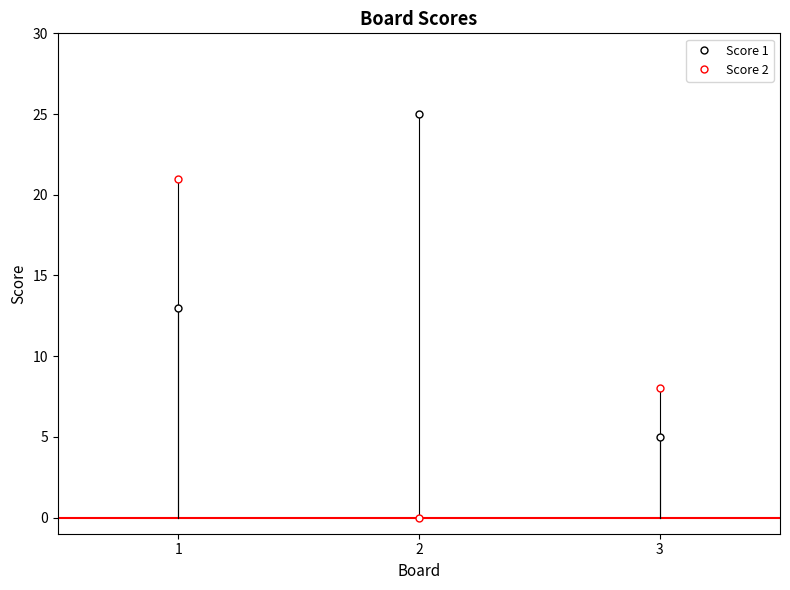

Reading left to right, extract all data points from this chart.

Score 1: 13	25	5
Score 2: 21	0	8